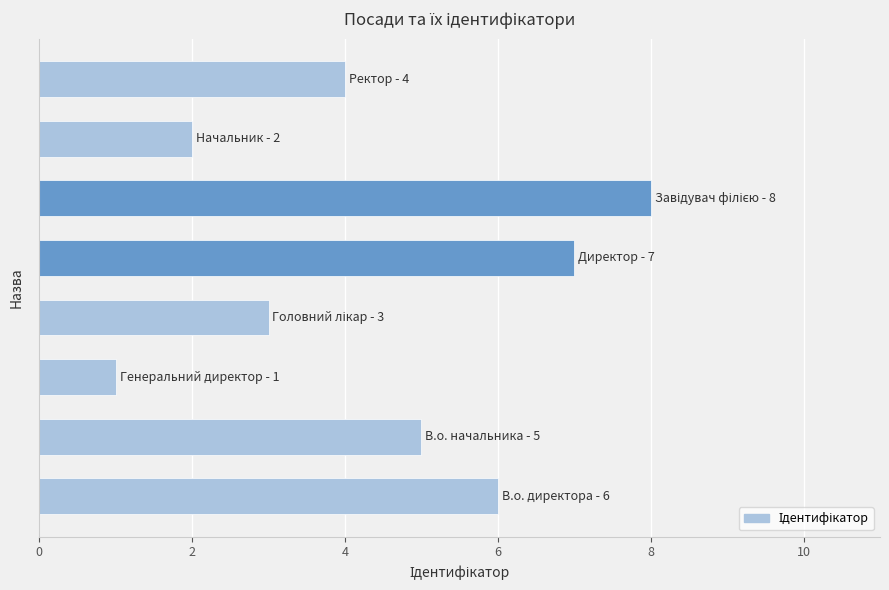

What is the difference between the maximum and minimum values?

7